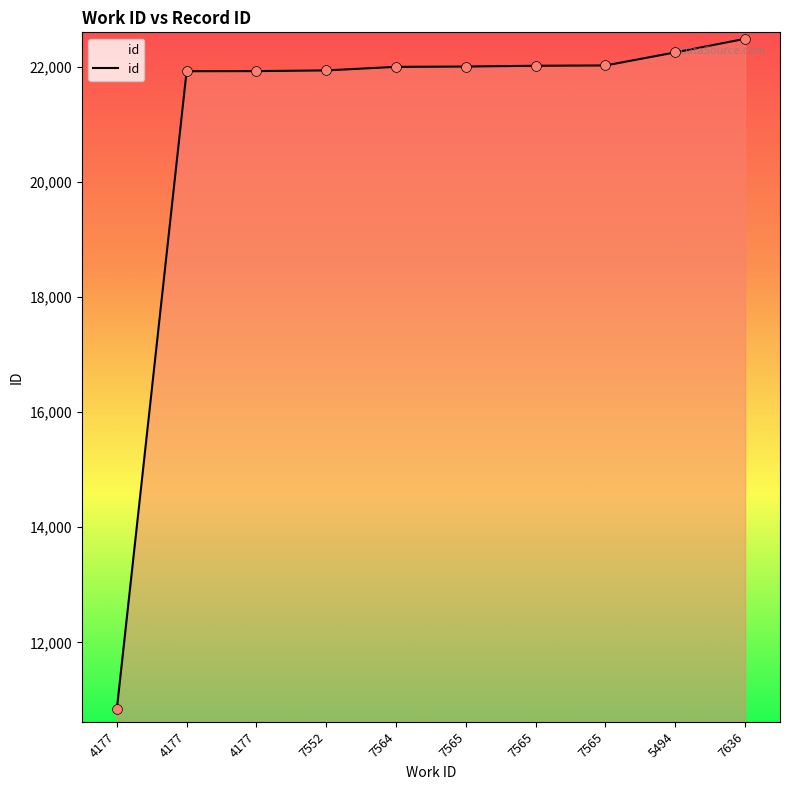

Between 7565 and 7565, which is larger?

7565